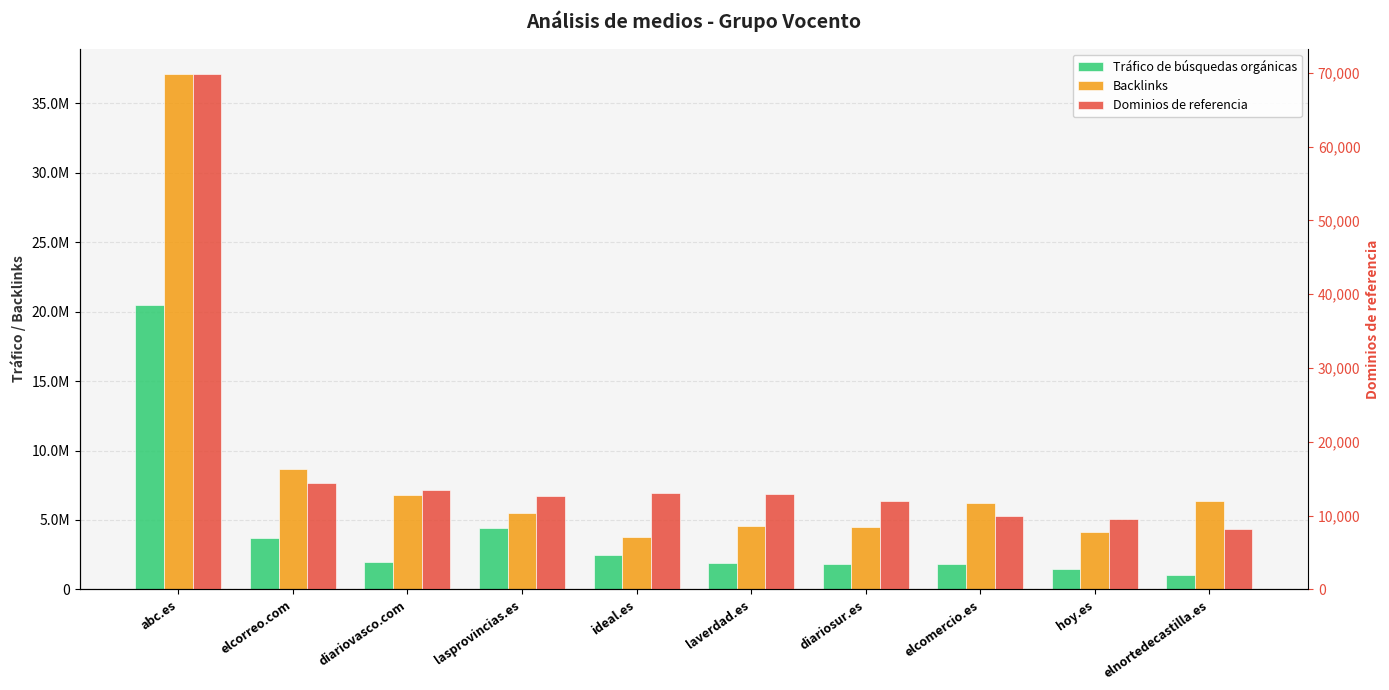

Which has a higher value, elcorreo.com or diariovasco.com?

elcorreo.com